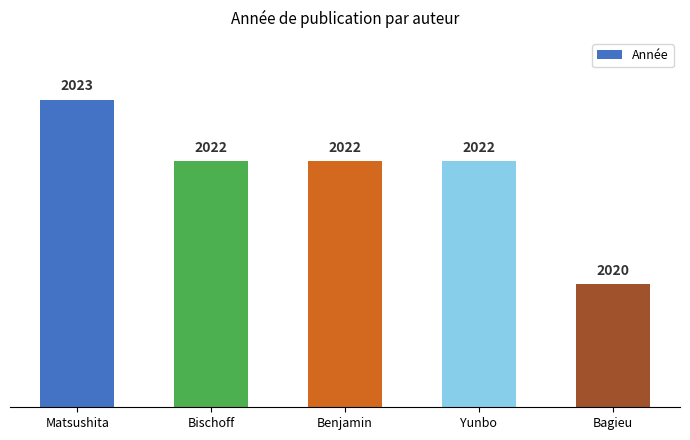

What is the ratio of the value at Bagieu to the value at Bischoff?

1.0